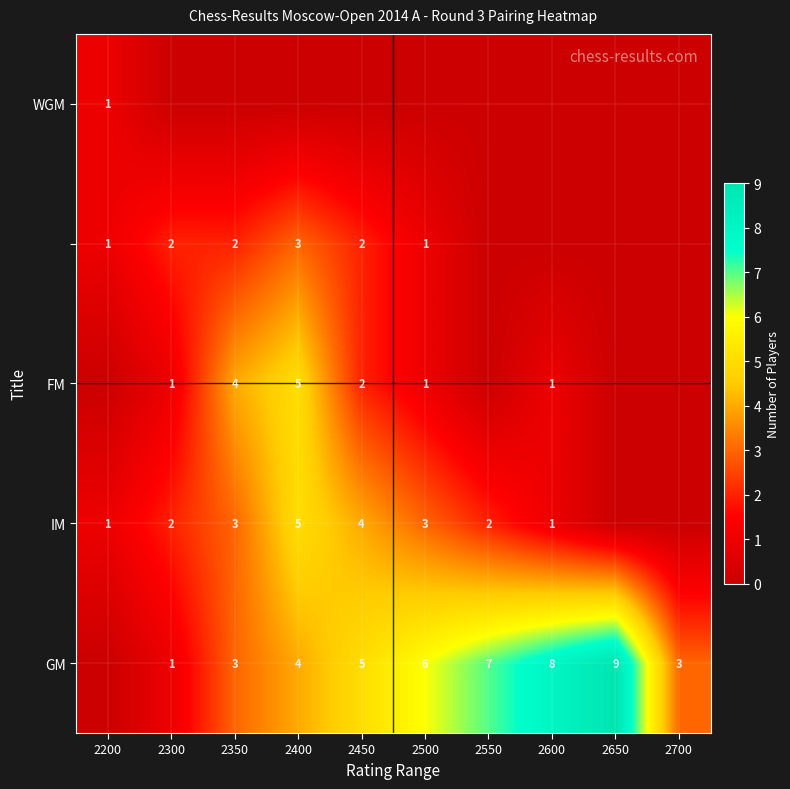

The value of IM at 2200 is 1. True or false?

True